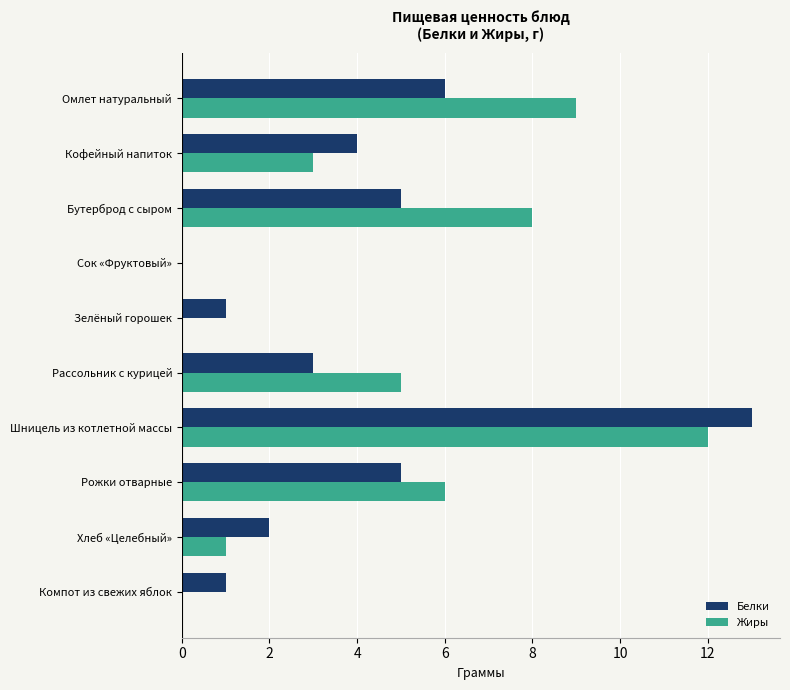

What are all the series names shown in the legend?

Белки, Жиры